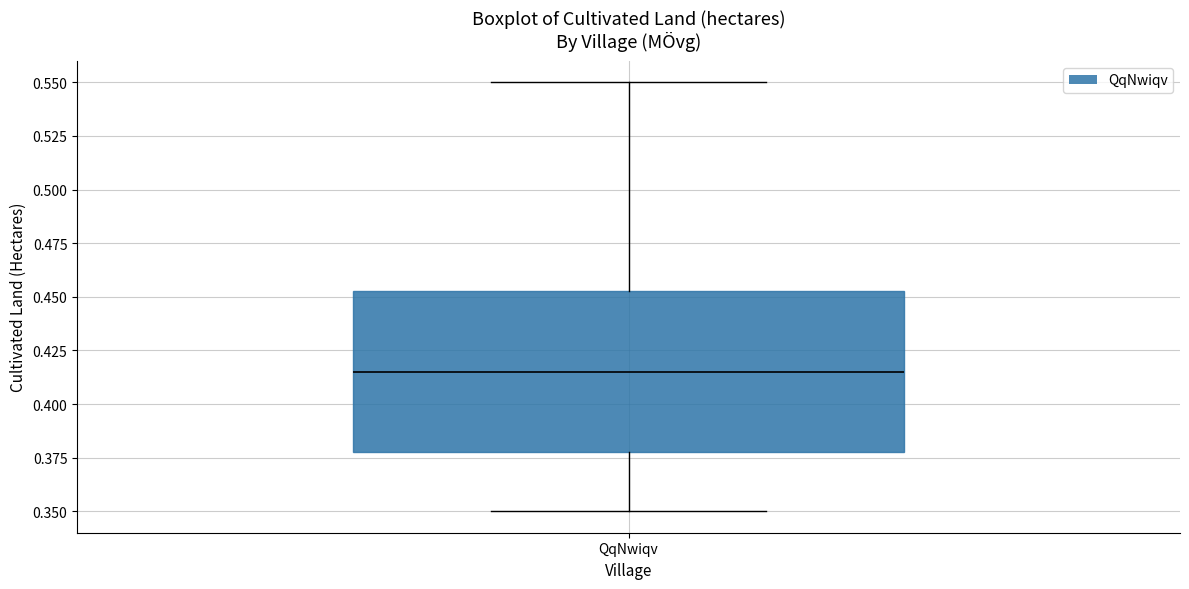

Transcribe this box plot: give where the median line is, the range the box spans, and where the two whiskers end, as read against the y-axis. The values are not printed on the chart, so give them approximately, as read against the axis.

median 0.415, box 0.380 to 0.455, whiskers 0.350 to 0.550